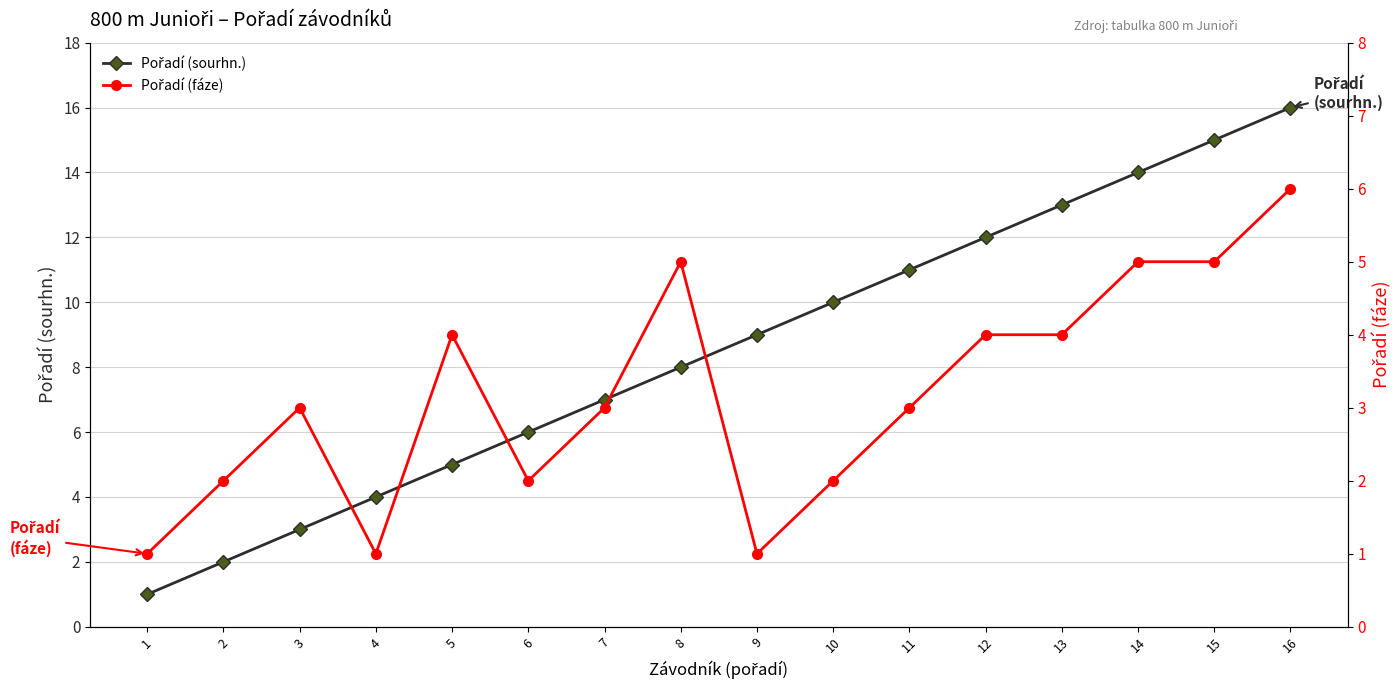

What is the sum of all Pořadí (fáze) values?

51